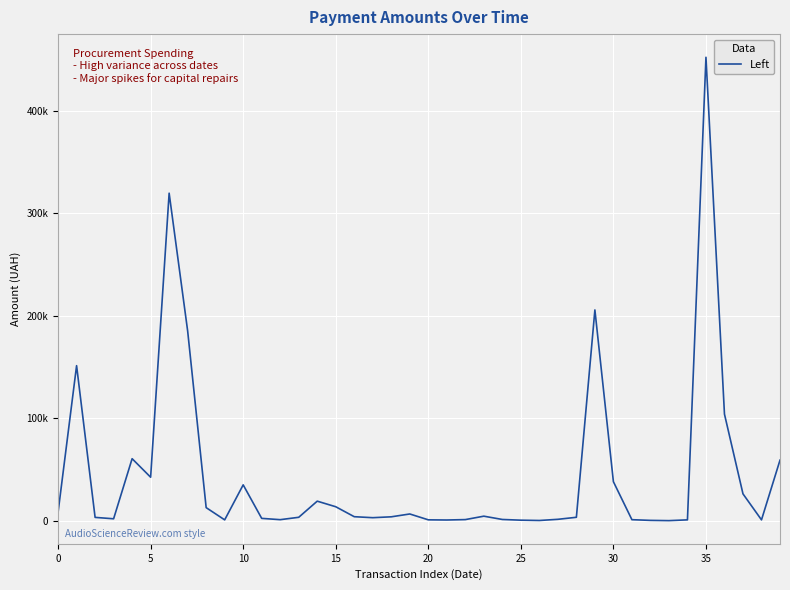

Does the chart have visible grid lines?

Yes